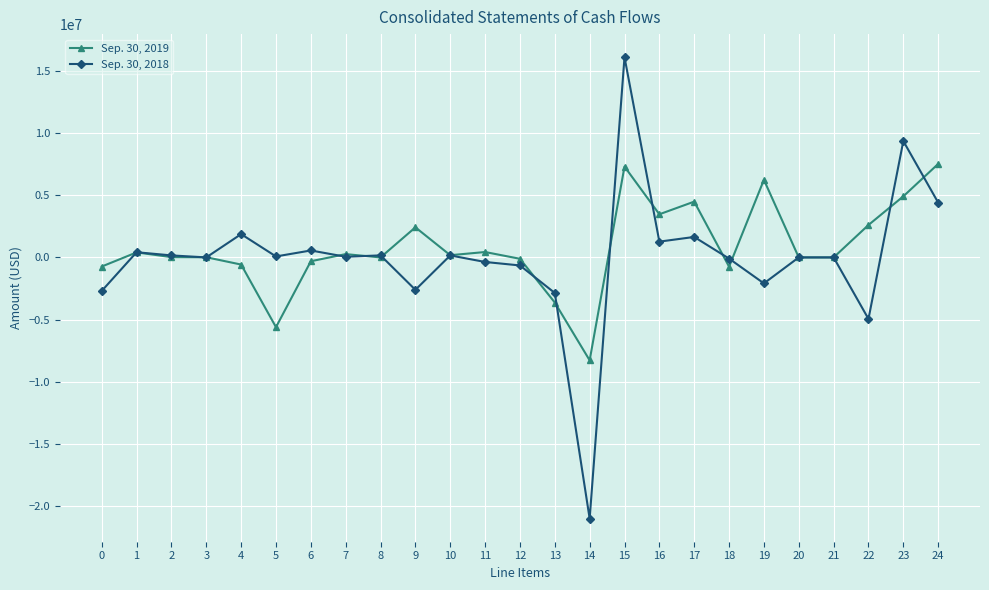

Where does the Sep. 30, 2018 series first go above 51589?

1